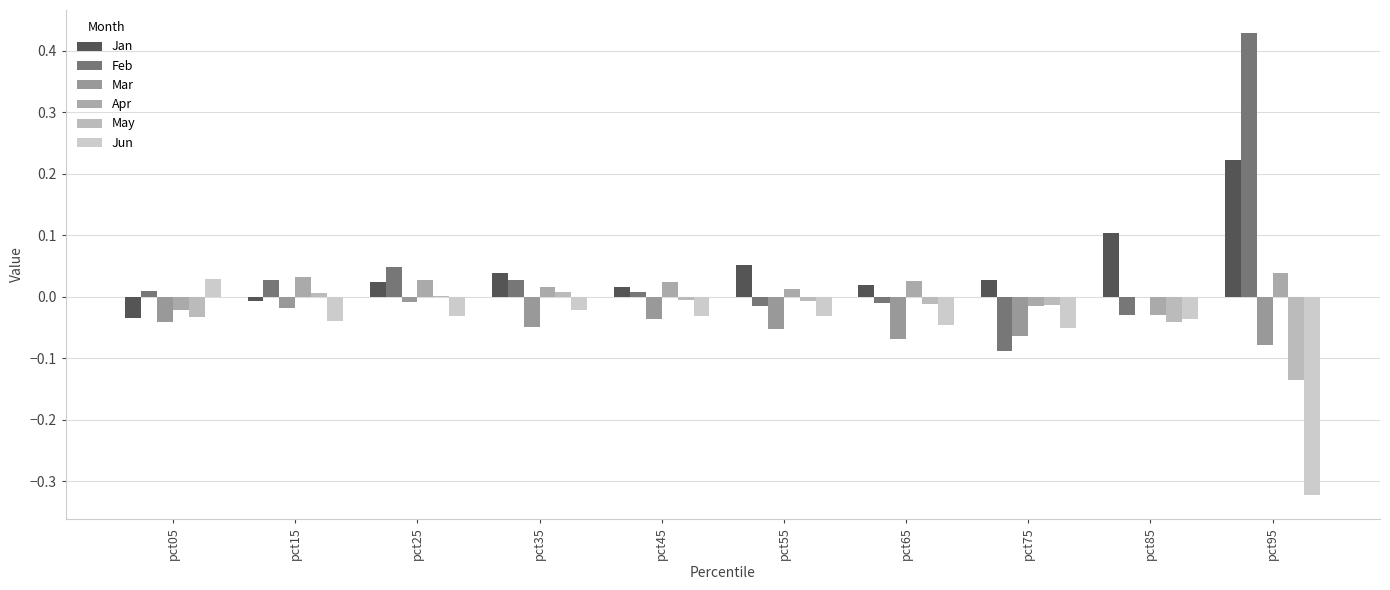

Count the number of categories in the chart.

10